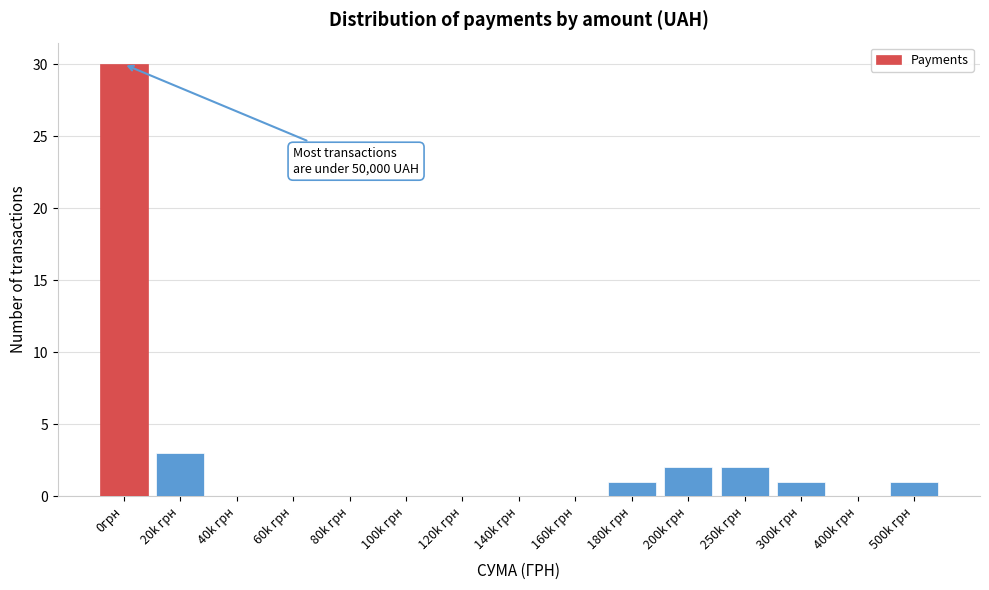

Reading left to right, transcribe all the data shown in this chart.

0грн=30	20k грн=3	40k грн=0	60k грн=0	80k грн=0	100k грн=0	120k грн=0	140k грн=0	160k грн=0	180k грн=1	200k грн=2	250k грн=2	300k грн=1	400k грн=0	500k грн=1